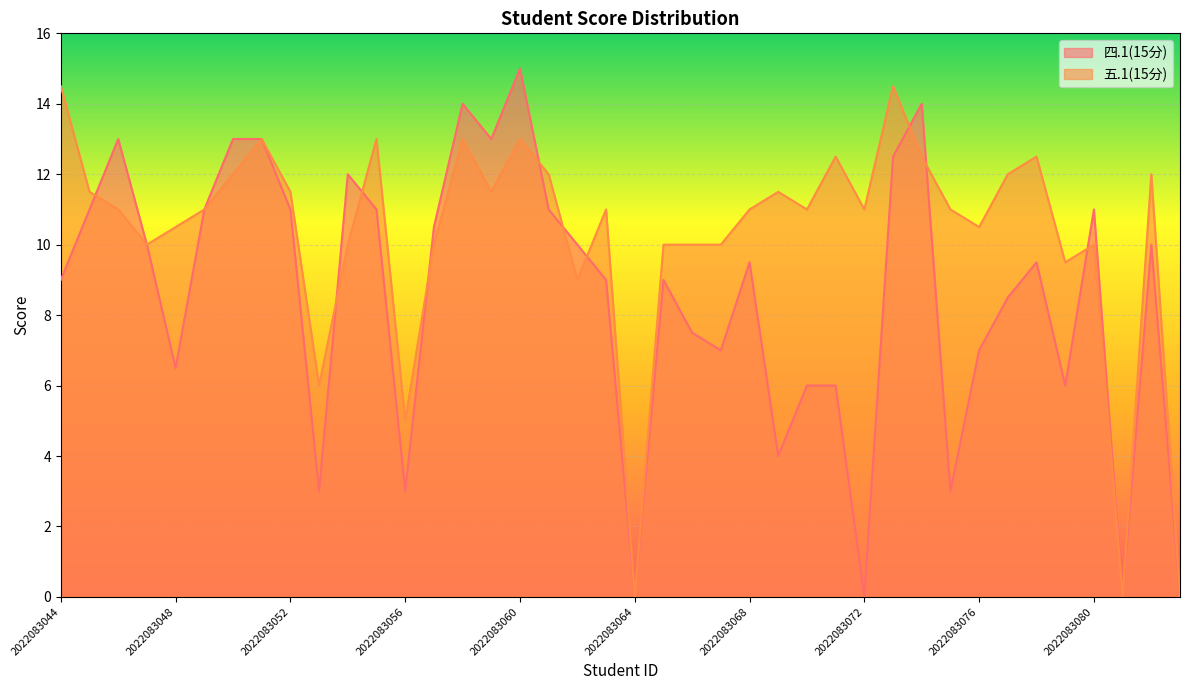

At which label is 五.1(15分) closest to 7?

2022083053